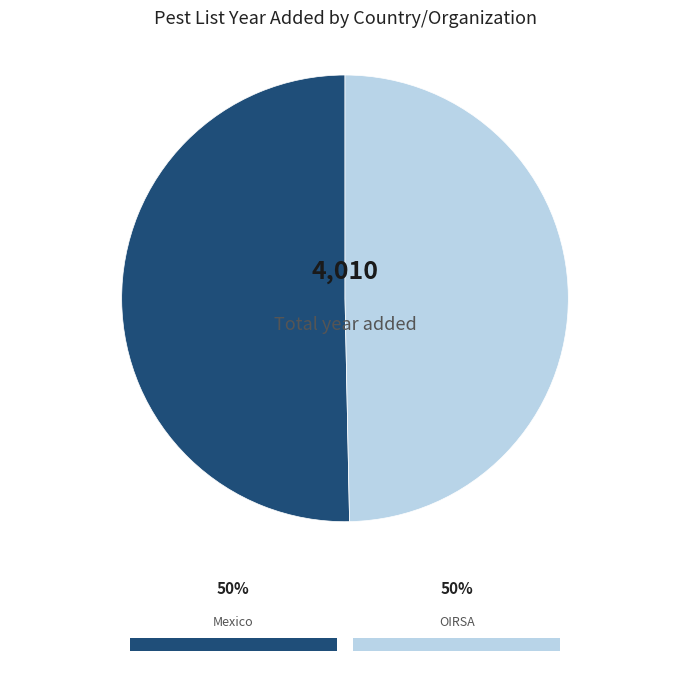

Which category has the smallest portion of the pie?

OIRSA